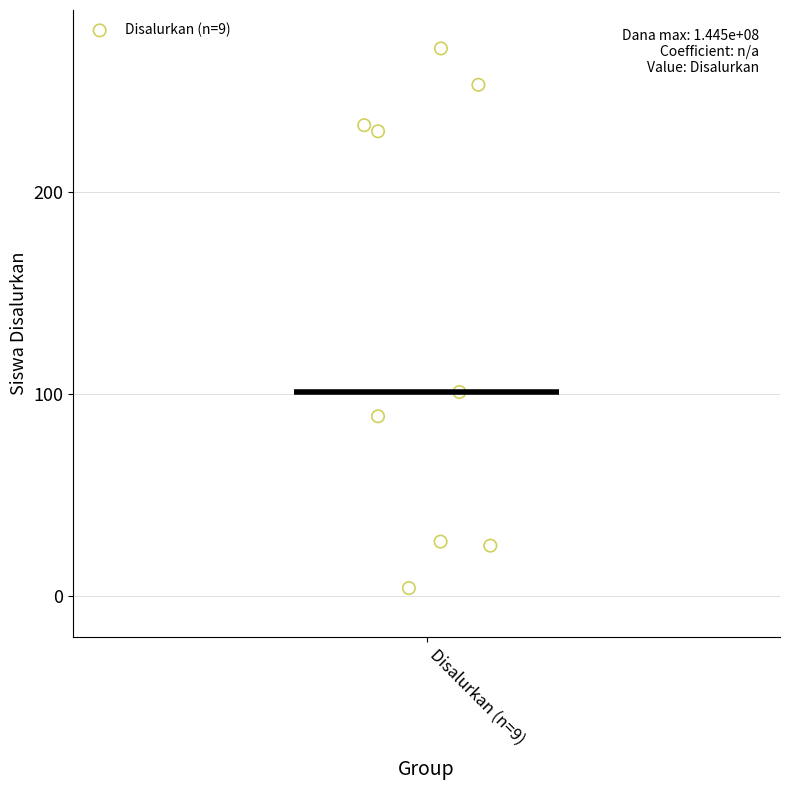

What is the range of Y values (max minus min)?

267